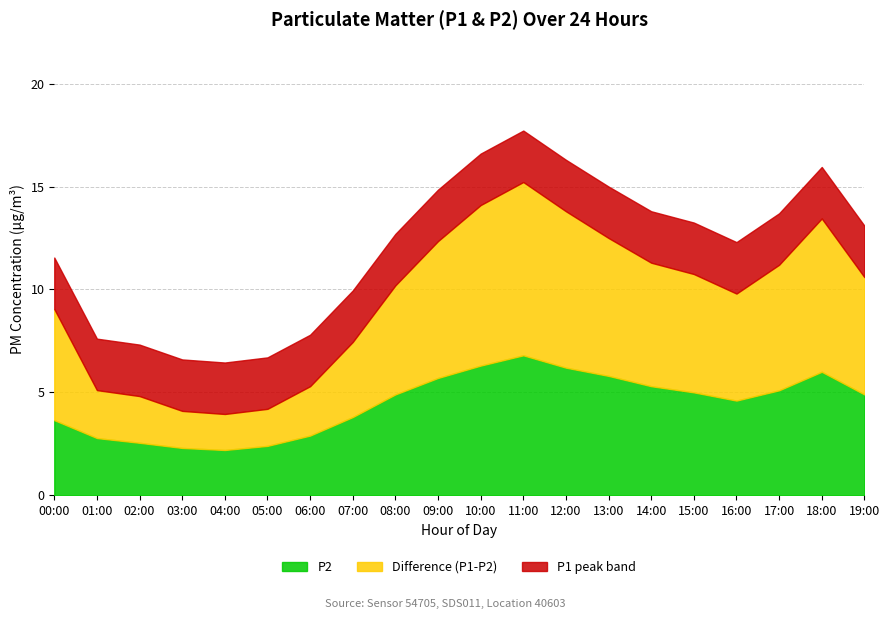

The Difference series shows 9.3 at 17:00. True or false?

False